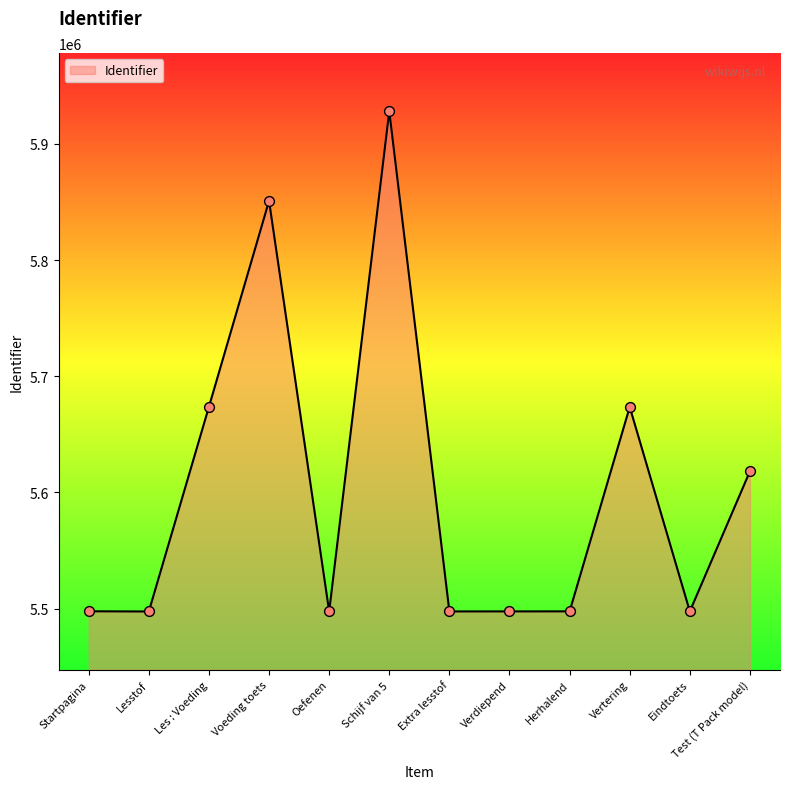

Which has a higher value, Herhalend or Vertering?

Vertering